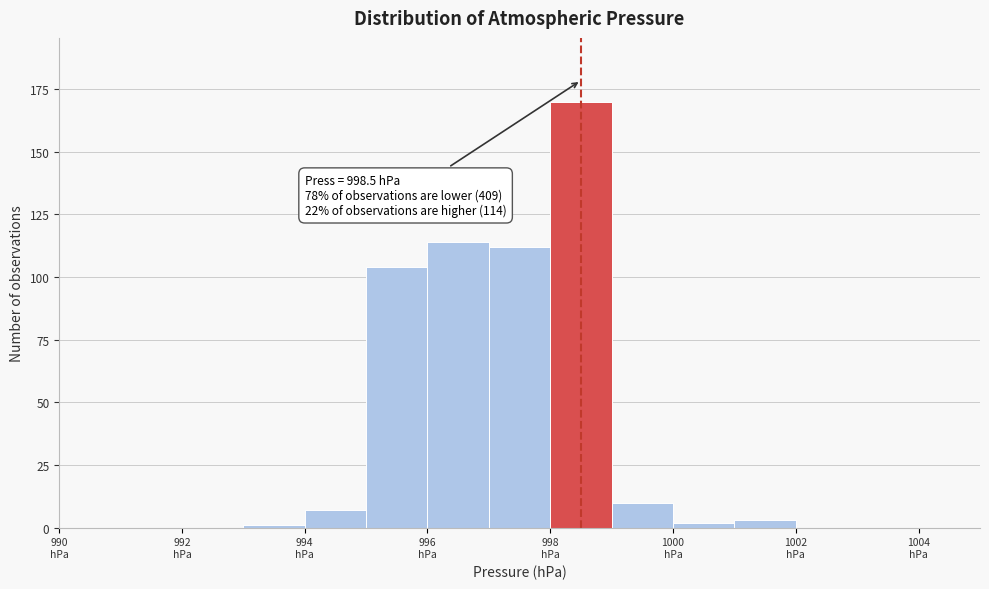

Over which range of the x-axis is the bar tallest?

998 to 999